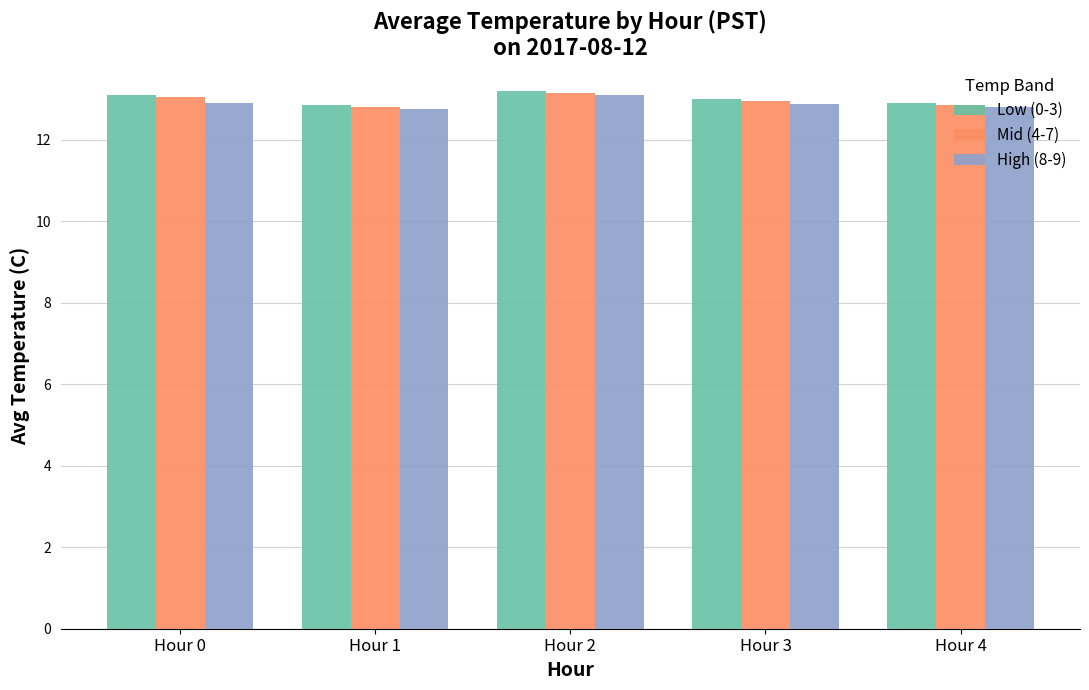

Count the Mid (4-7) values in the range 12 to 13.

3